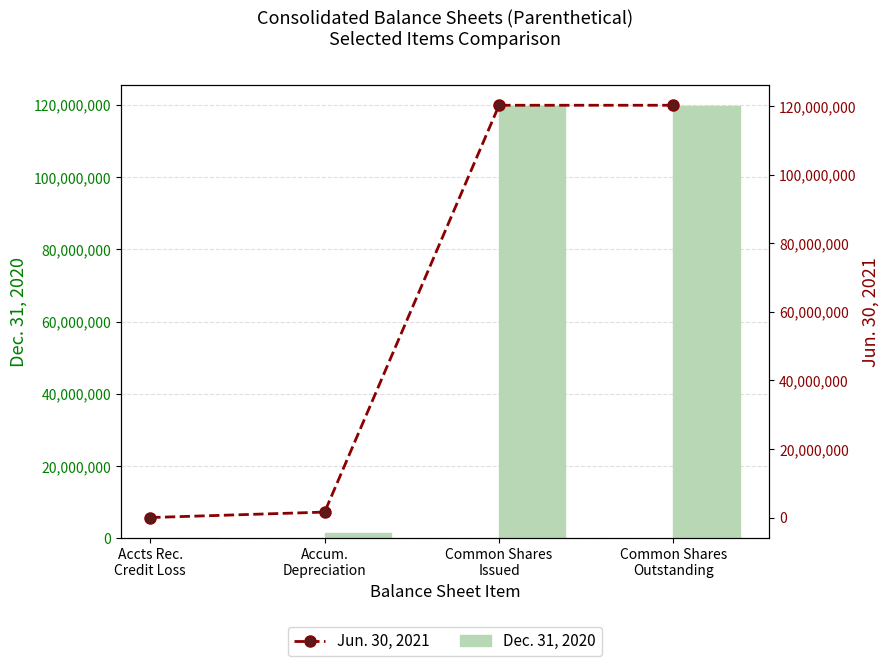

How many data points in Dec. 31, 2020 are less than 119638000?

2